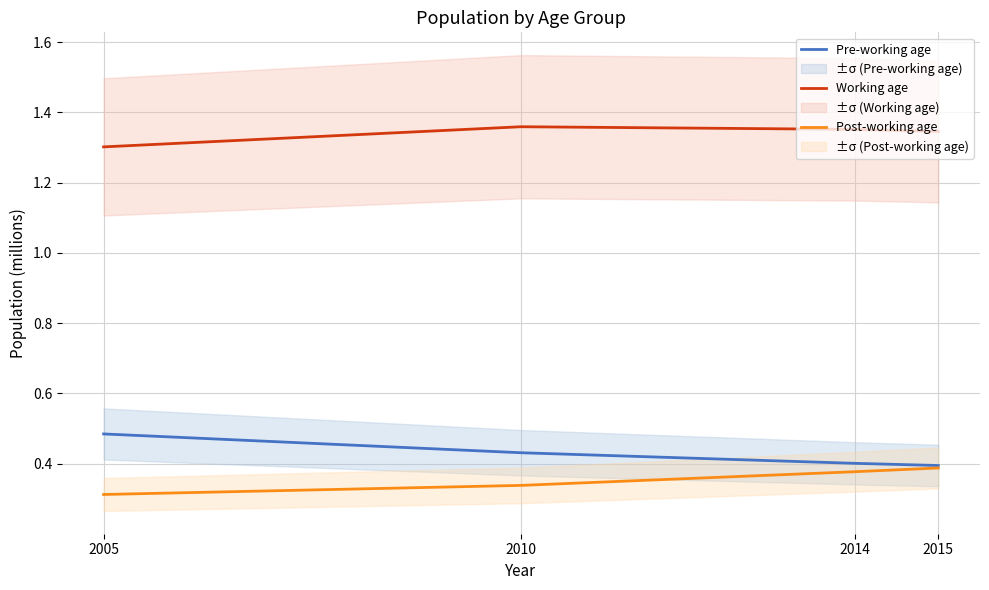

How many categories are shown in the chart?

4